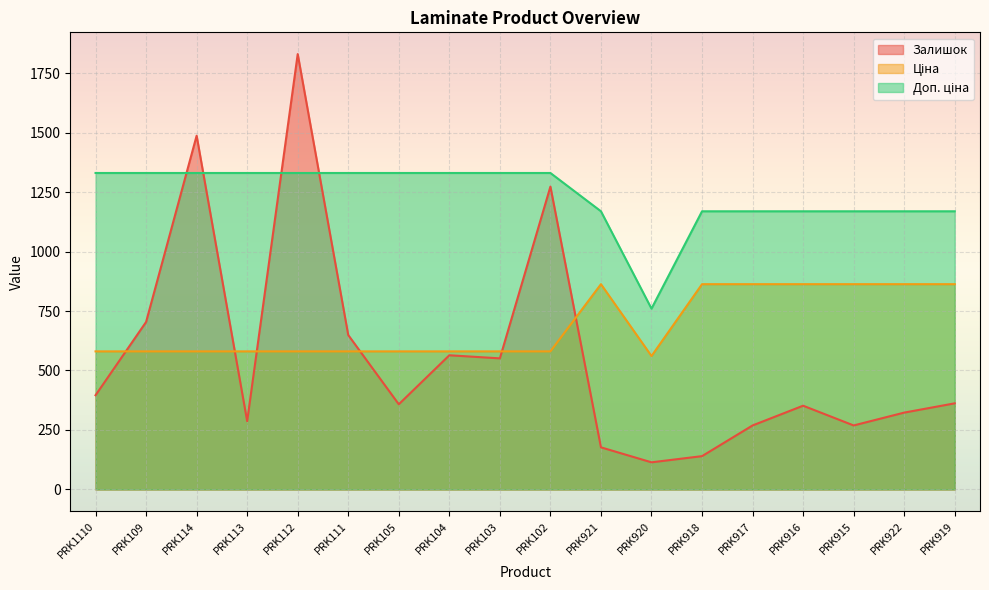

What is the sum of the Залишок values at PRK105 and PRK921?

535.0